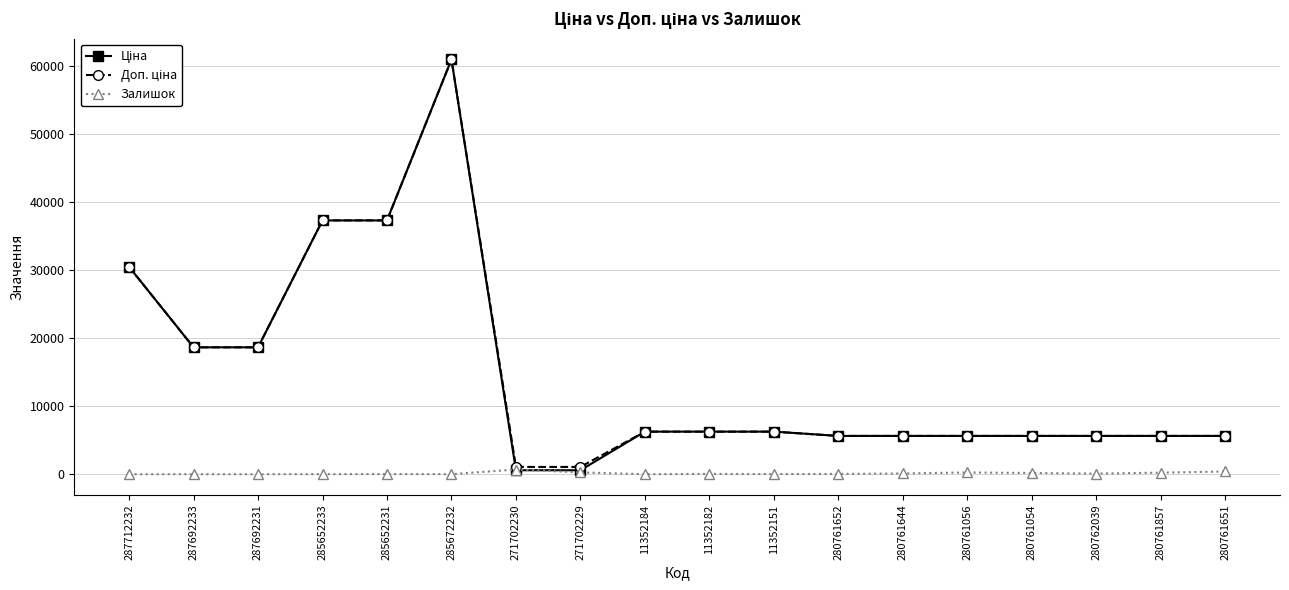

At which category is the sum across all series the highest?

285672232